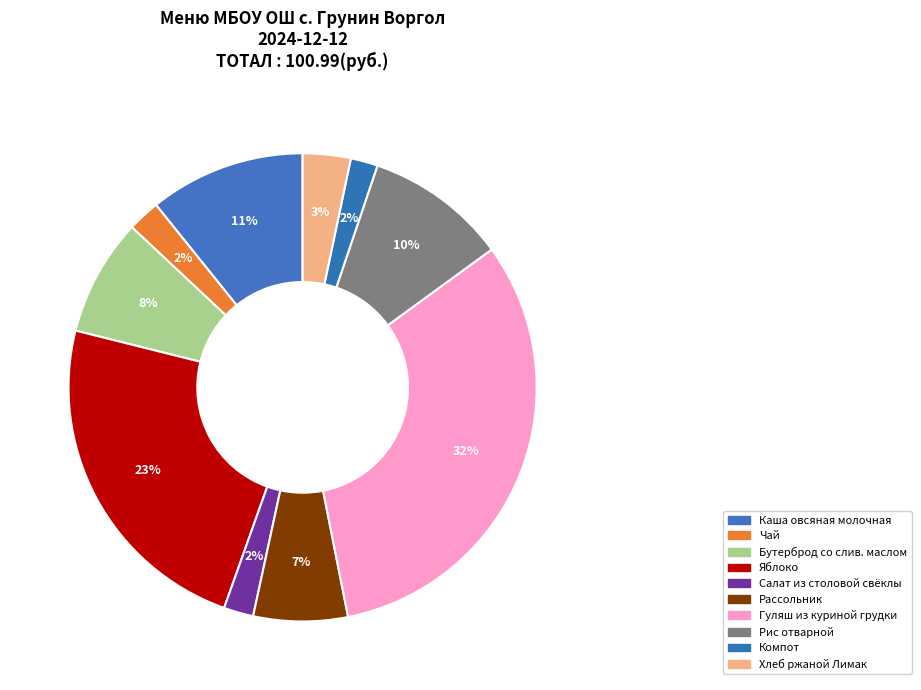

How many slices are in this pie chart?

10